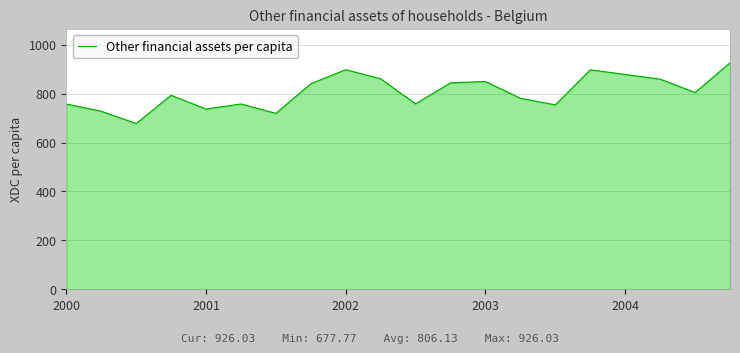

What is the difference between the maximum and minimum values?

248.3